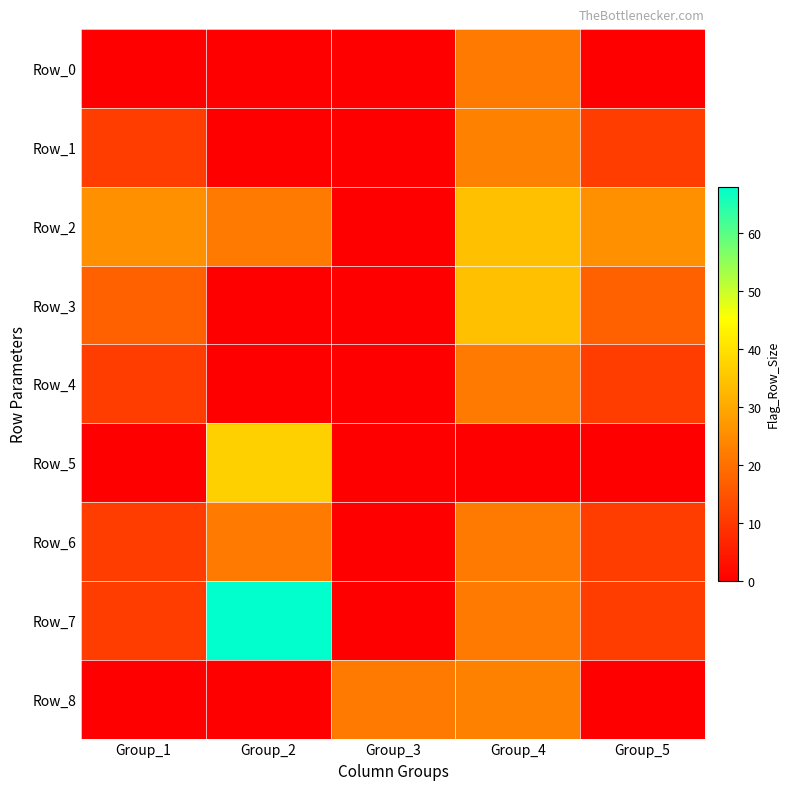

At how many categories does at least one series exceed 43?

1